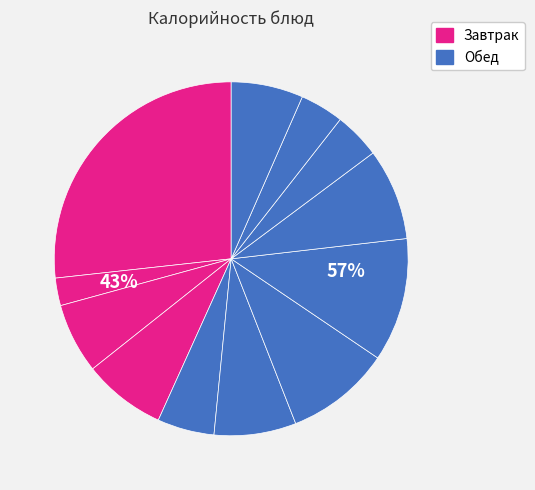

To the nearest percent, what is the average slice percentage?

8%